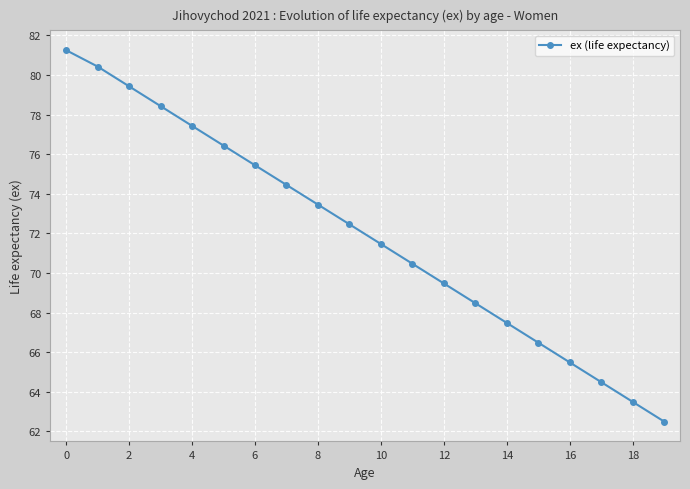

What is the difference between the second highest and minimum values?

17.9